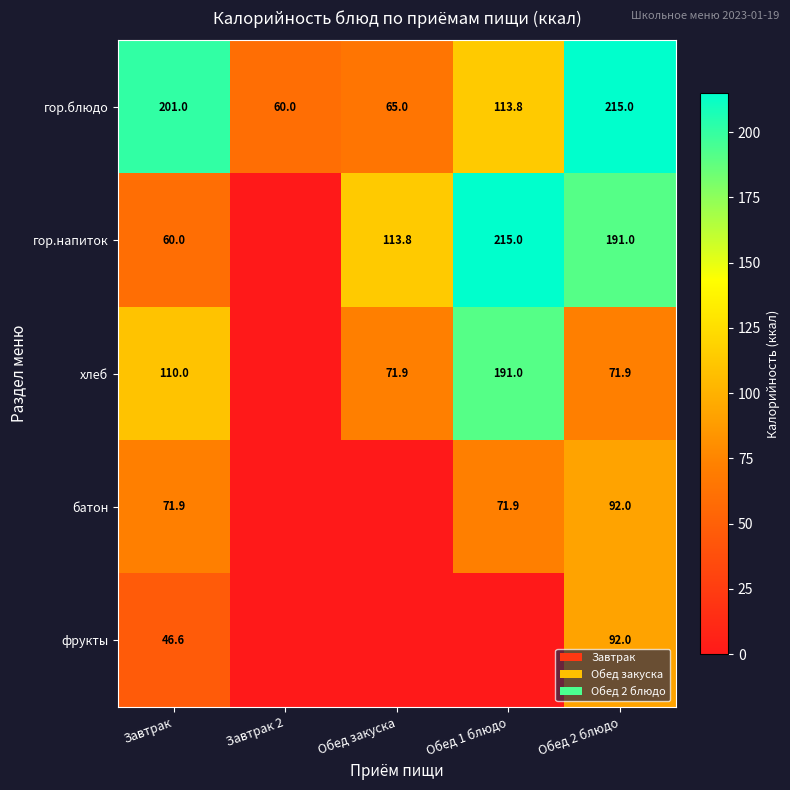

True or false: гор.напиток has a value of 30.9 at Завтрак.

False